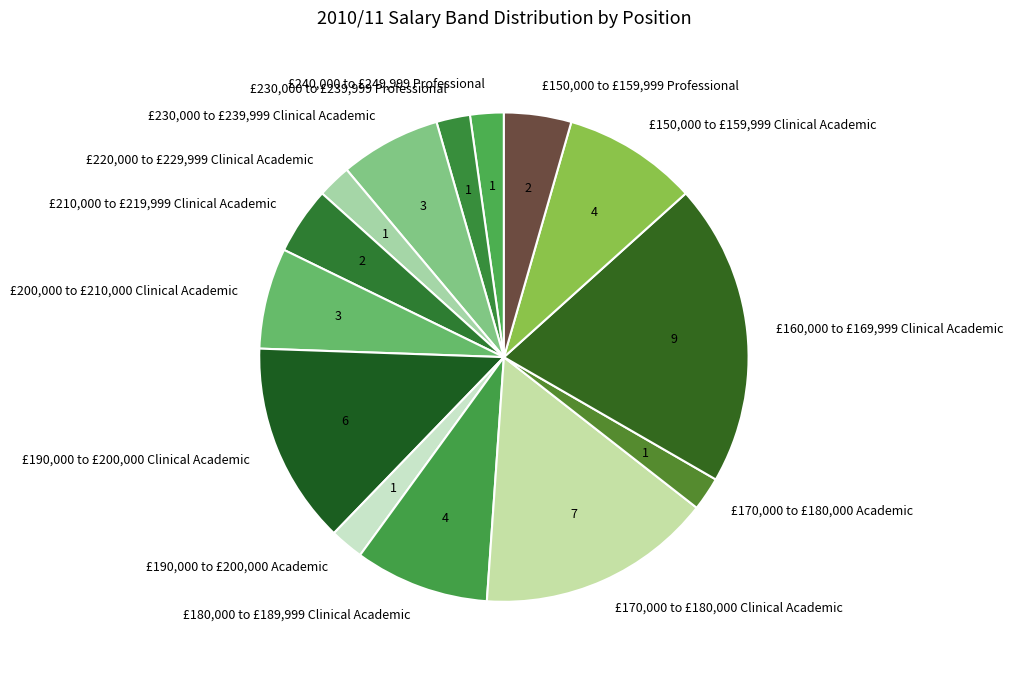

The £190,000 to £200,000 Academic slice represents 13% of the pie. True or false?

False